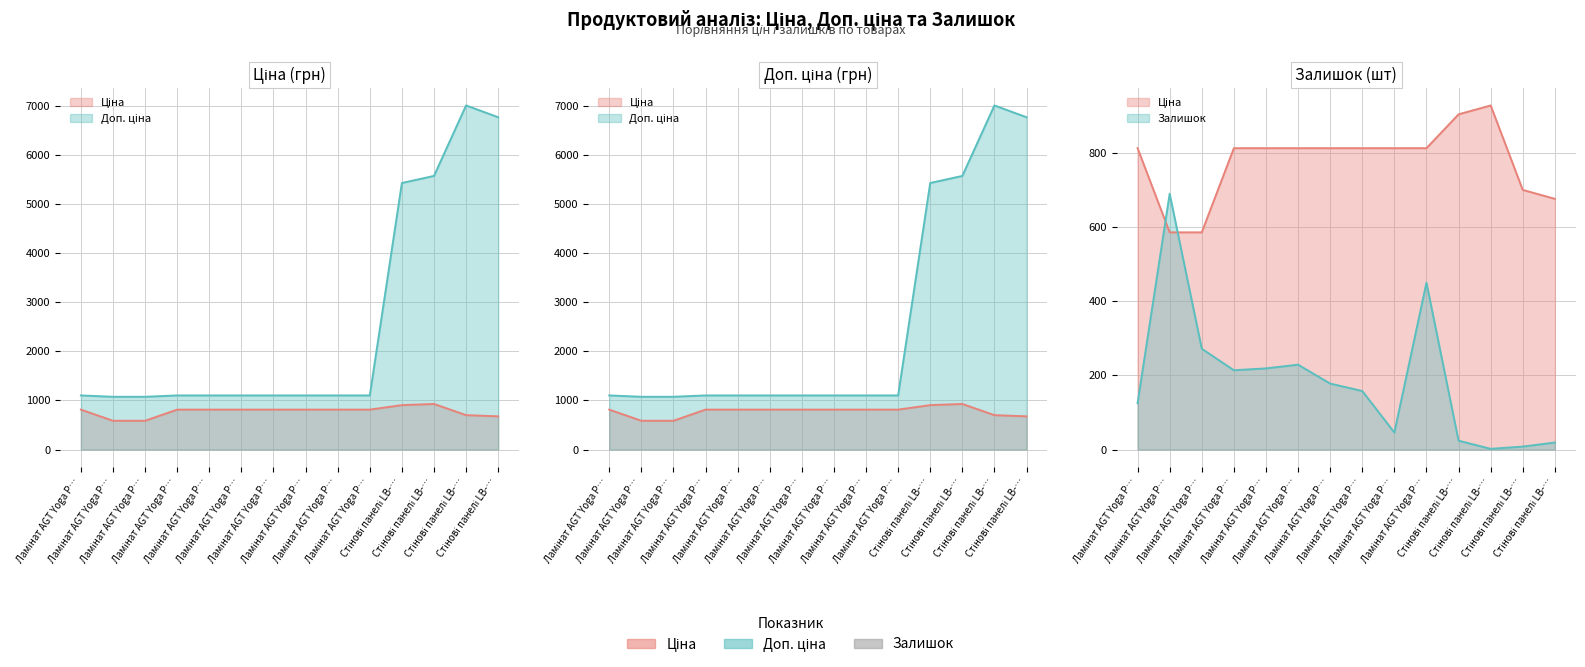

What is the value of the Ціна point at the 12th from the left?

928.3